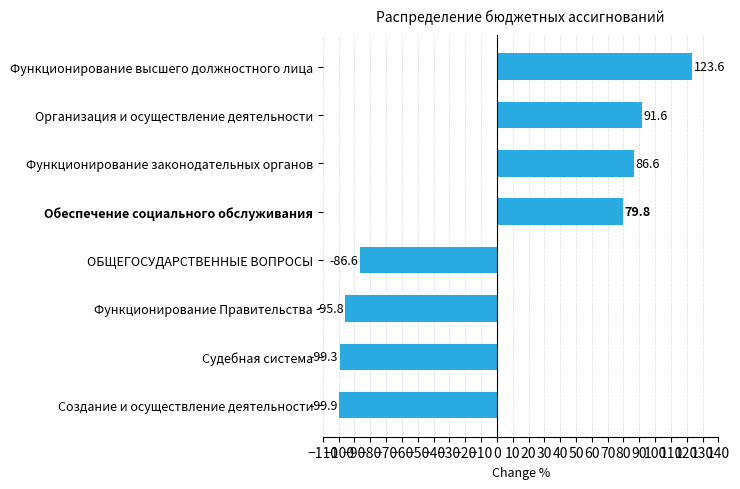

List the labels in order of value, smallest first.

Создание и осуществление деятельности, Судебная система, Функционирование Правительства, ОБЩЕГОСУДАРСТВЕННЫЕ ВОПРОСЫ, Обеспечение социального обслуживания, Функционирование законодательных органов, Организация и осуществление деятельности, Функционирование высшего должностного лица